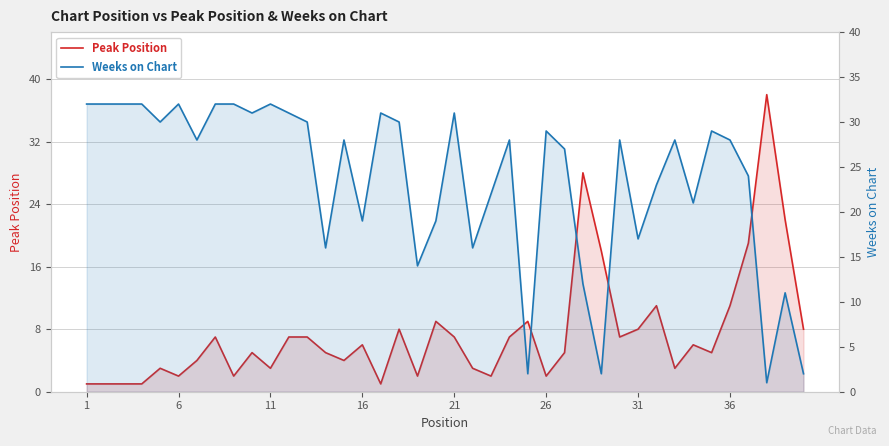

How many intersections are there between Peak Position and Weeks on Chart?

5